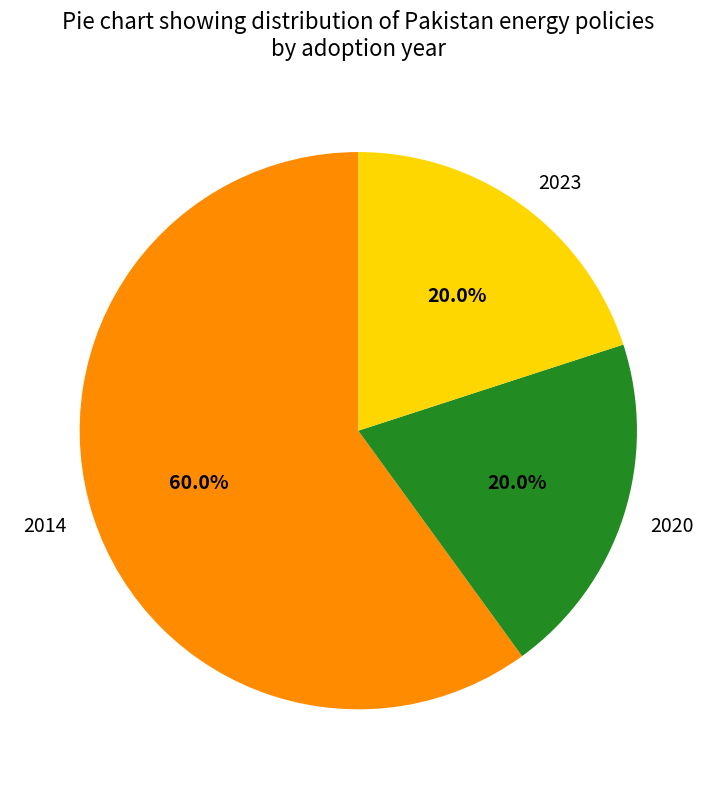

Does any single category account for the majority?

Yes